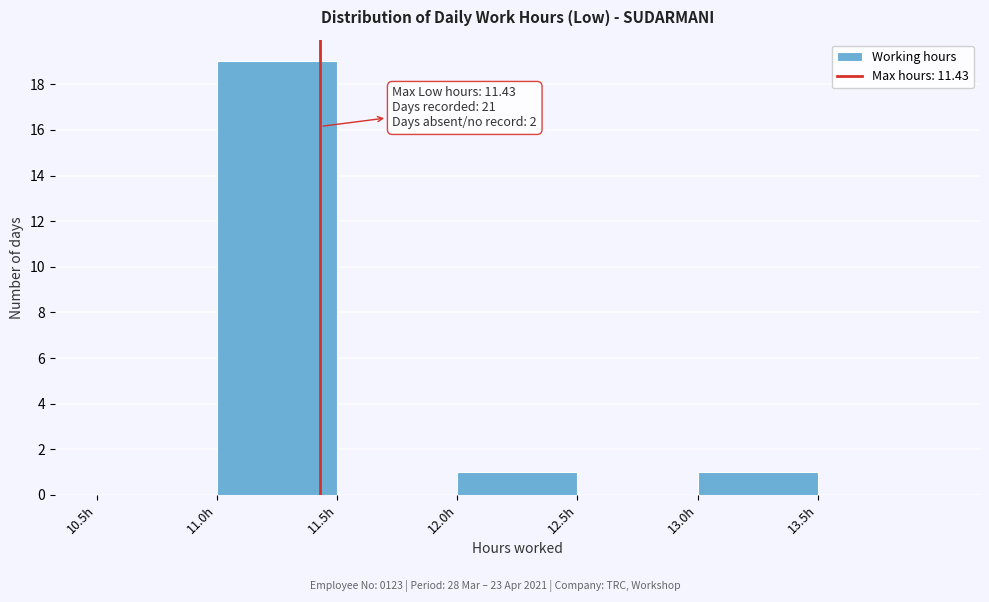

Which range on the x-axis has the tallest bar?

11.0 to 11.5